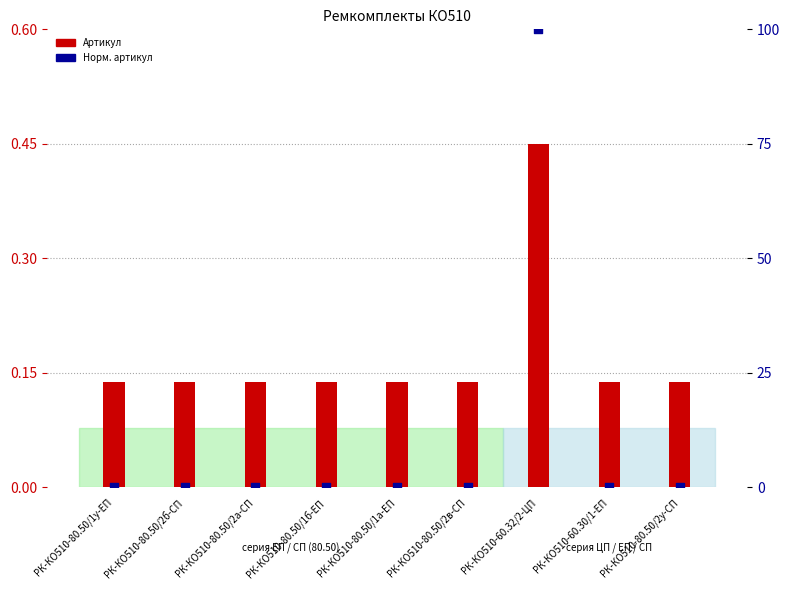

Which series reaches the maximum Y coordinate?

Нормализованный артикул